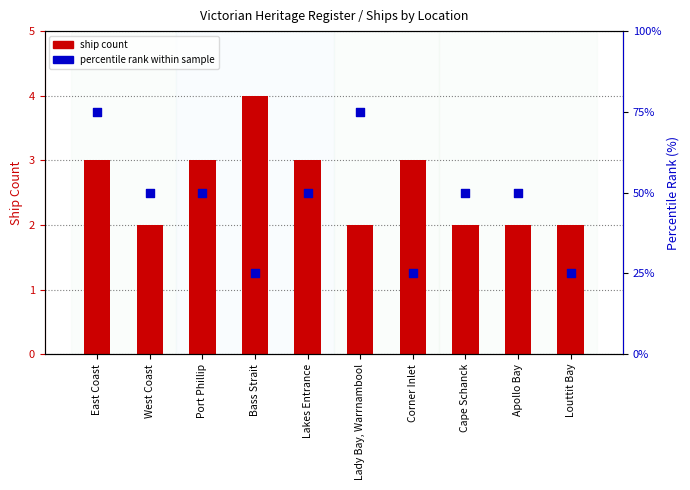

What is the total value across all series at Corner Inlet?

28